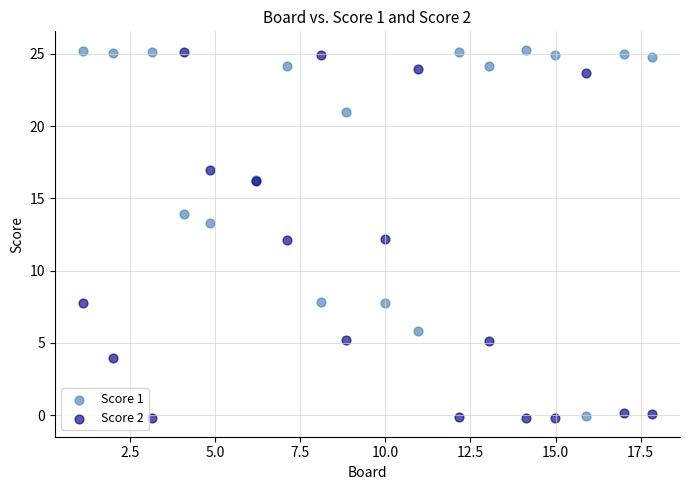

What is the X range (max minus min) for the scatter plot?

16.7